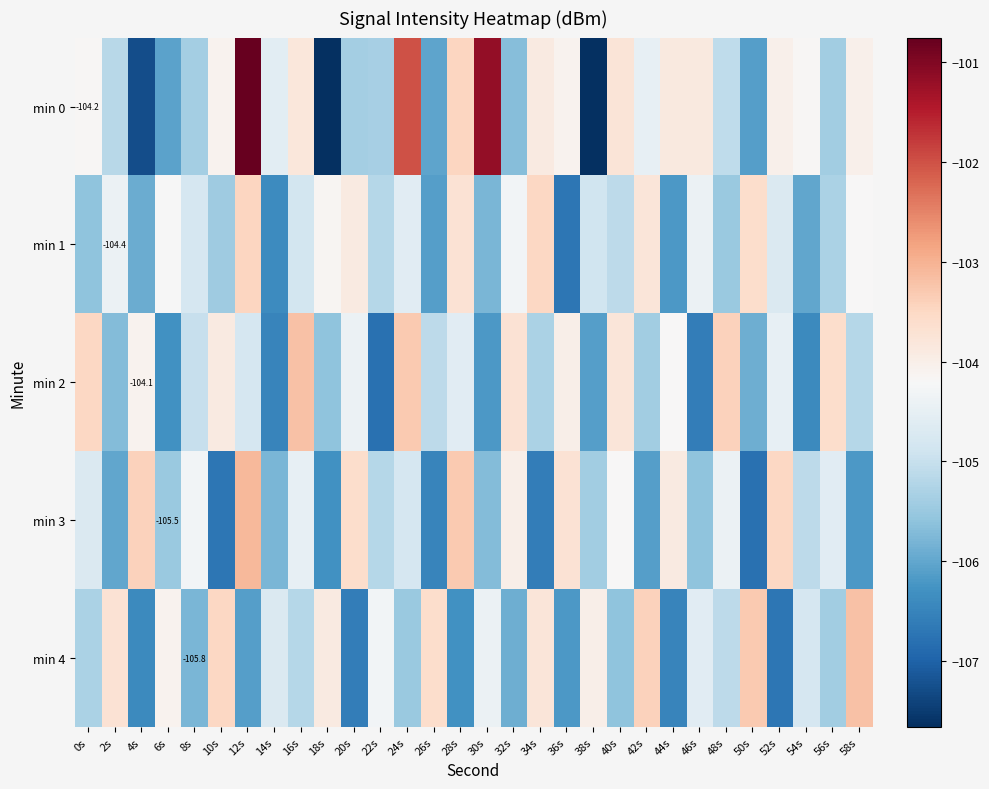

At which category is the sum across all series the highest?

12s